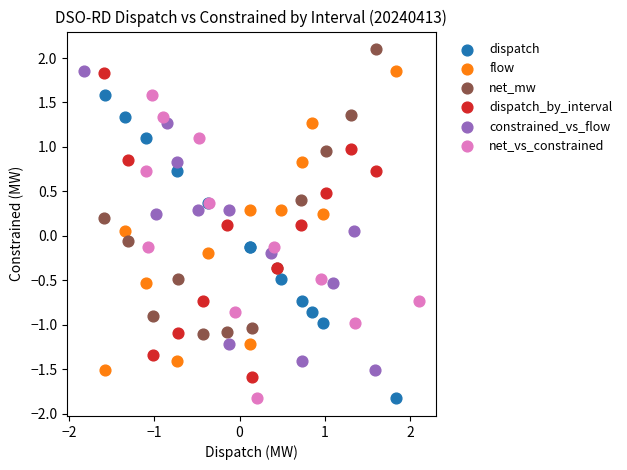

Which series contains the highest Y value?

net_mw